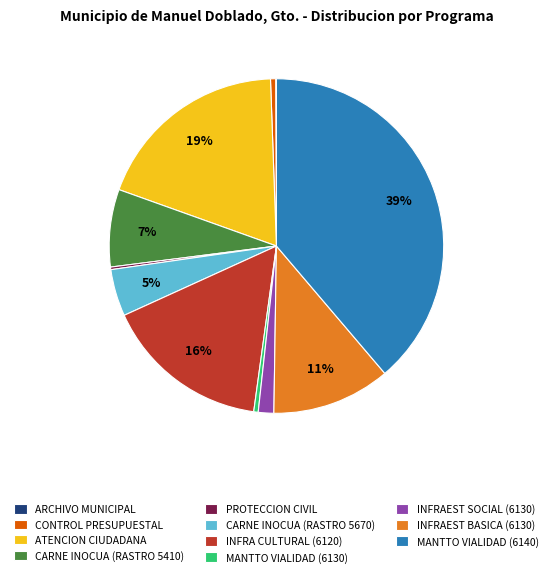

Does MANTTO VIALIDAD (6140) represent more than half of the total?

No